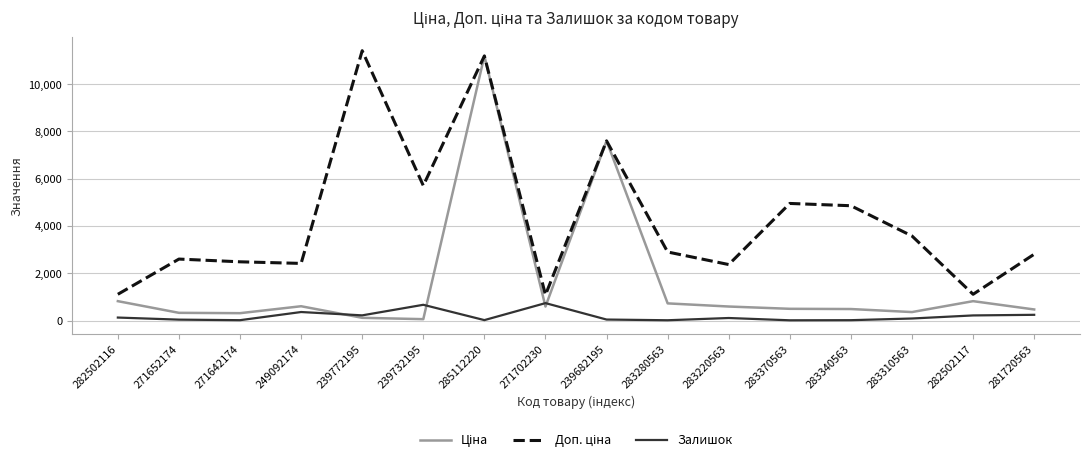

The Залишок series shows 9.0 at 283370563. True or false?

True